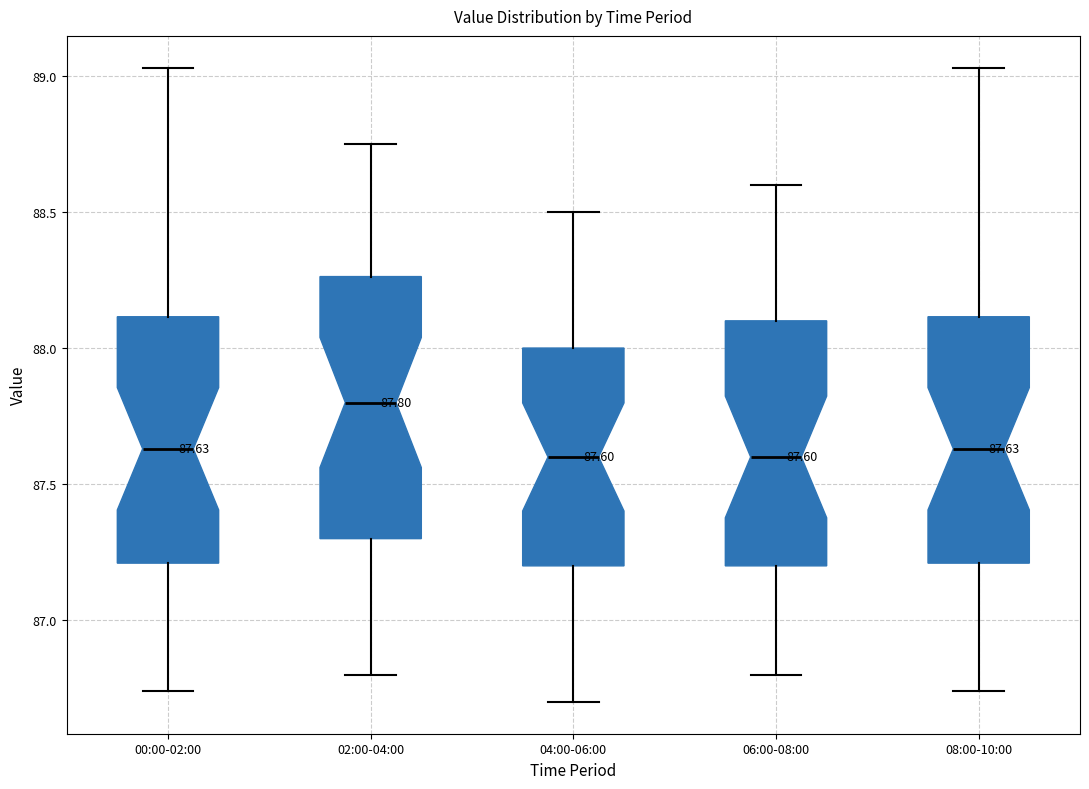

Which box's median line is the highest?

02:00-04:00